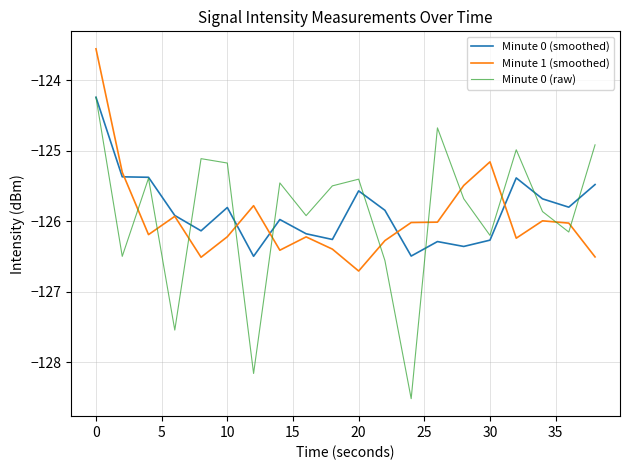

Which series has the widest spread of values?

Minute 0 (raw)